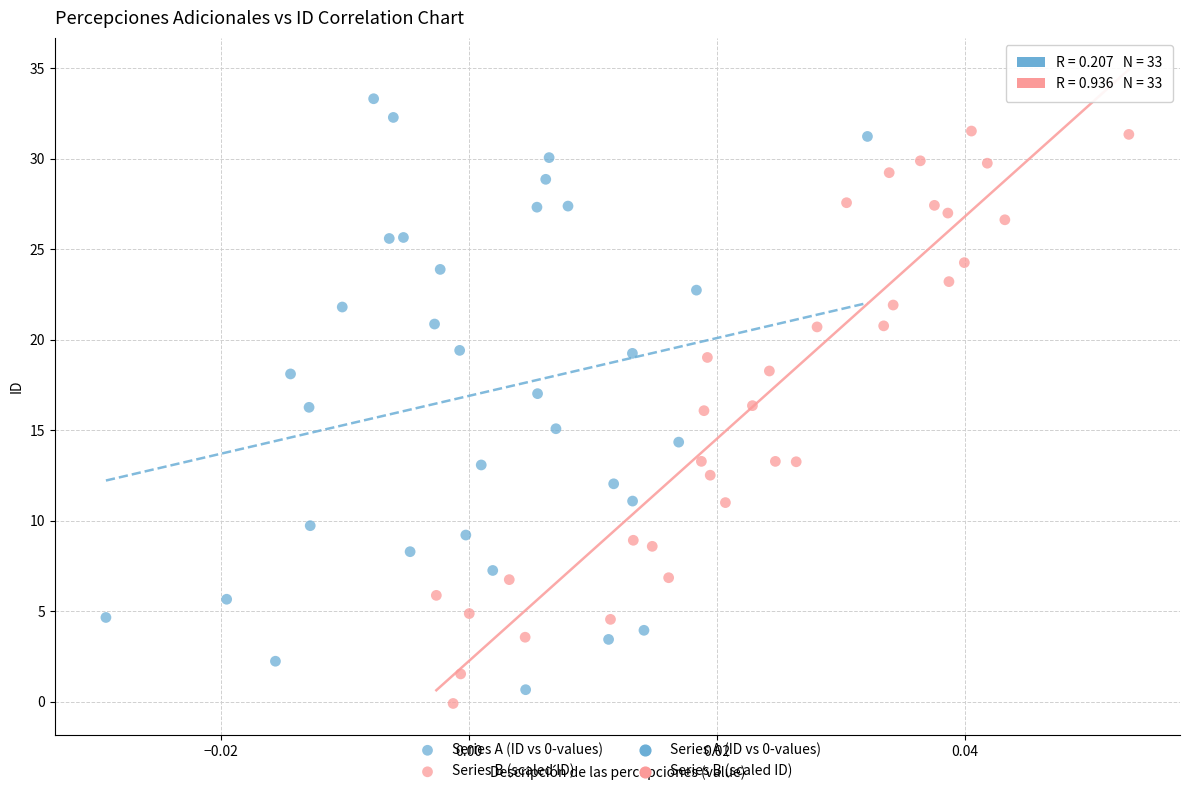

Which series has the largest Y range (max minus min)?

Series A (ID vs 0-values)